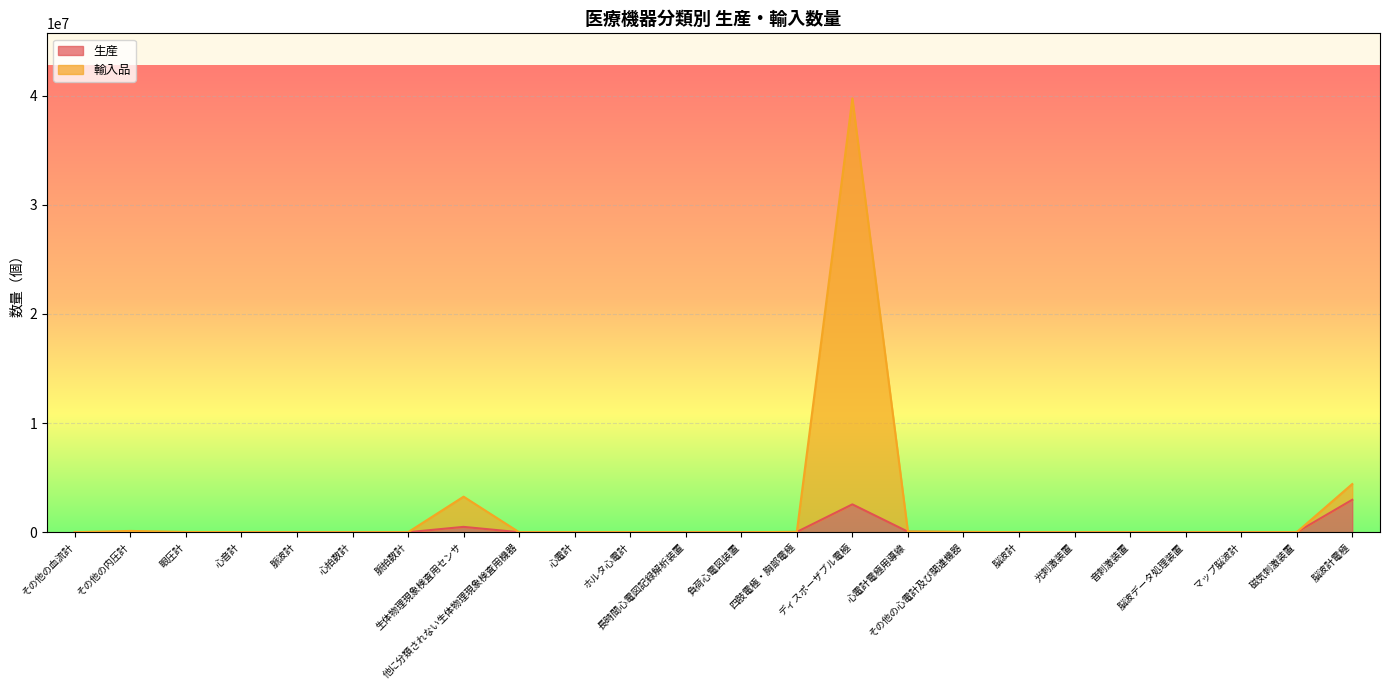

What is the label of the 22nd point from the right?

眼圧計